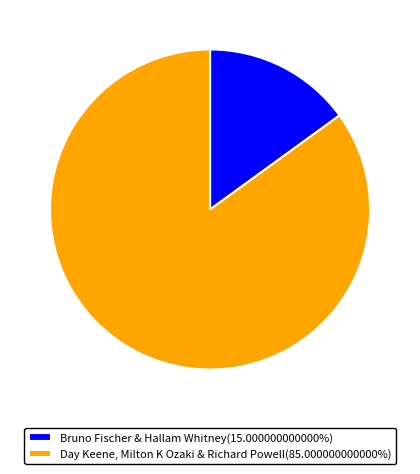

Does any single category account for the majority?

Yes